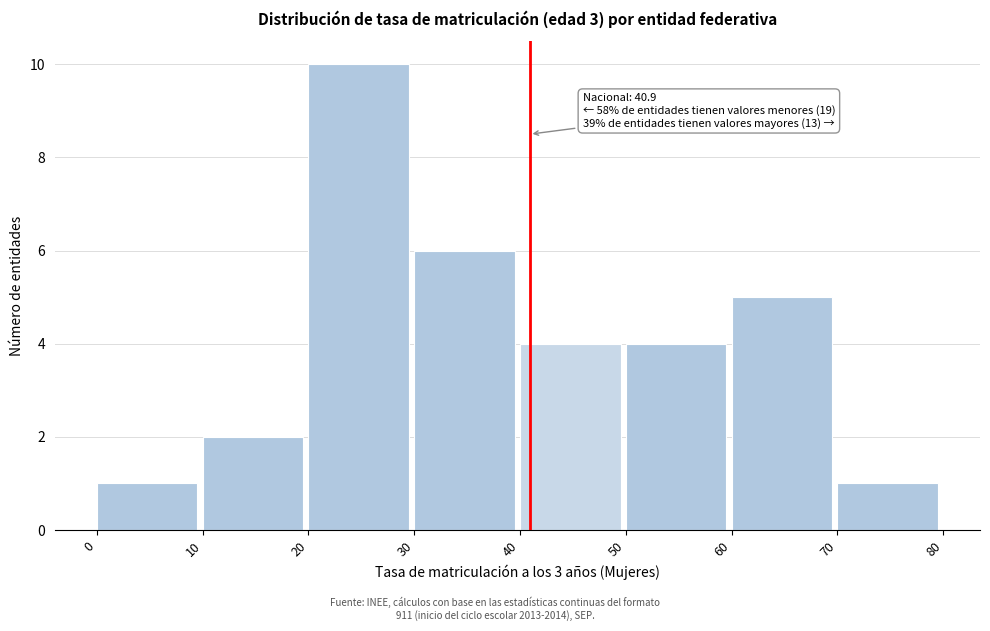

Over which range of the x-axis is the bar tallest?

20 to 30